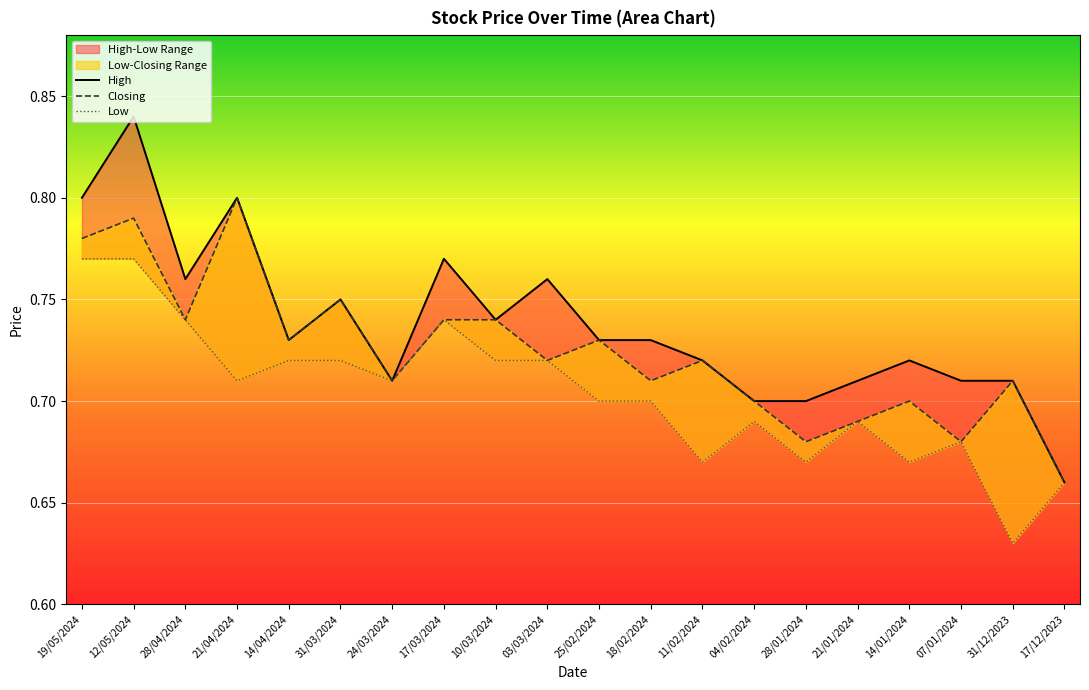

True or false: High and Low intersect in this chart.

False